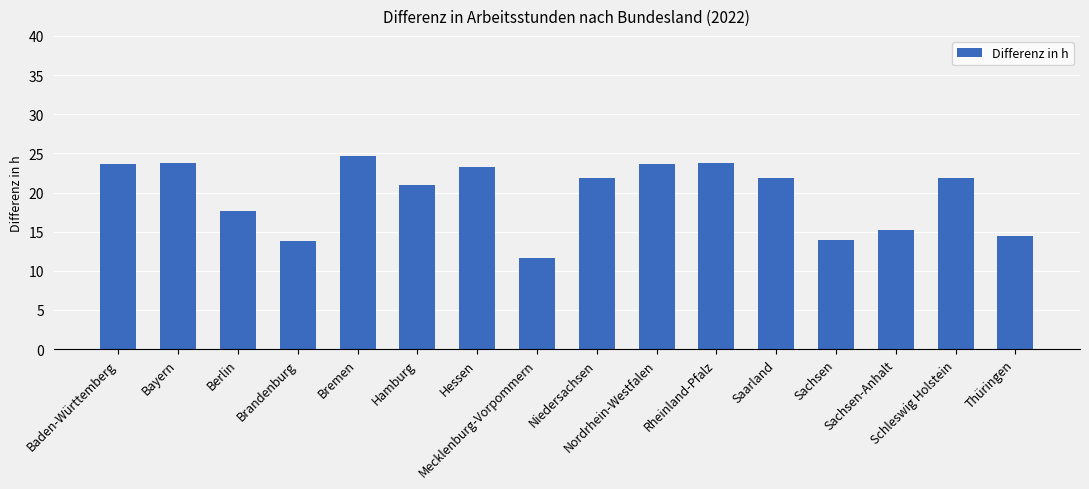

What is the label of the 5th bar from the left?

Bremen